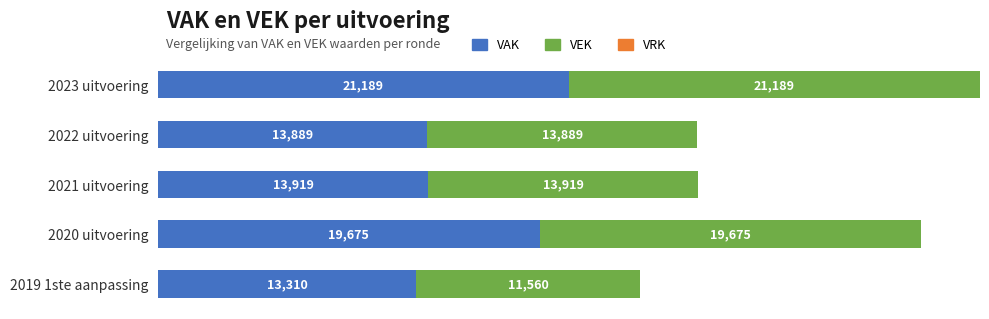

True or false: VAK has a value of 13919 at 2021 uitvoering.

True